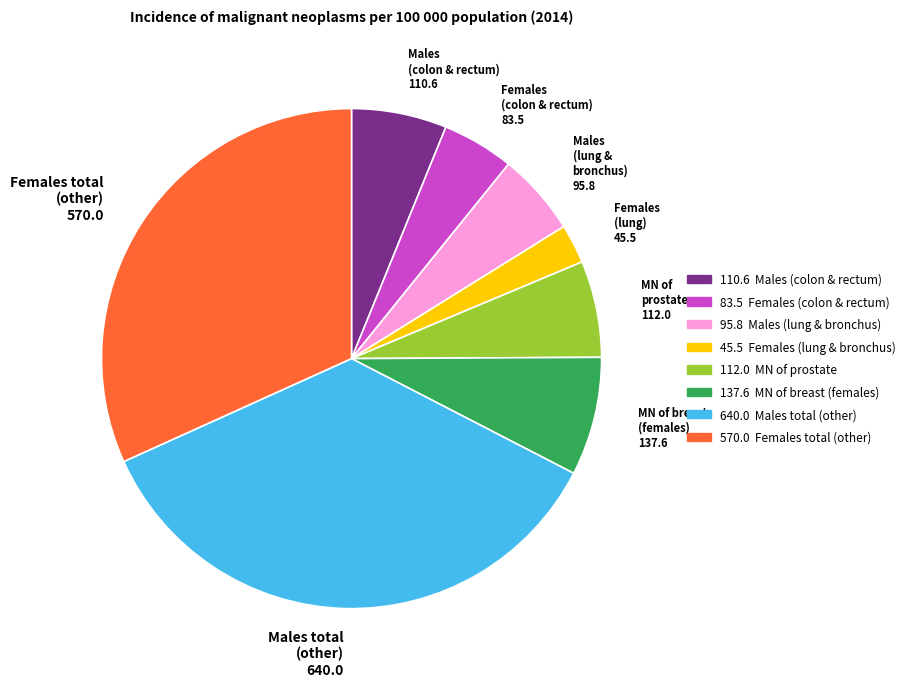

Does any single category account for the majority?

No